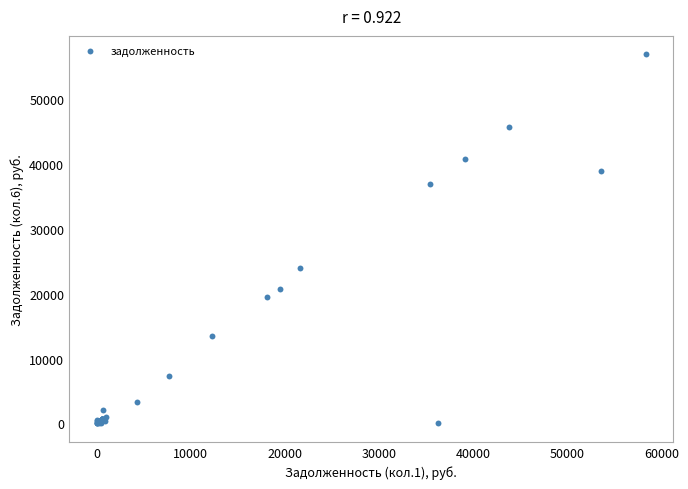

What Y value in the scatter plot is closest to 28441?

24008.4